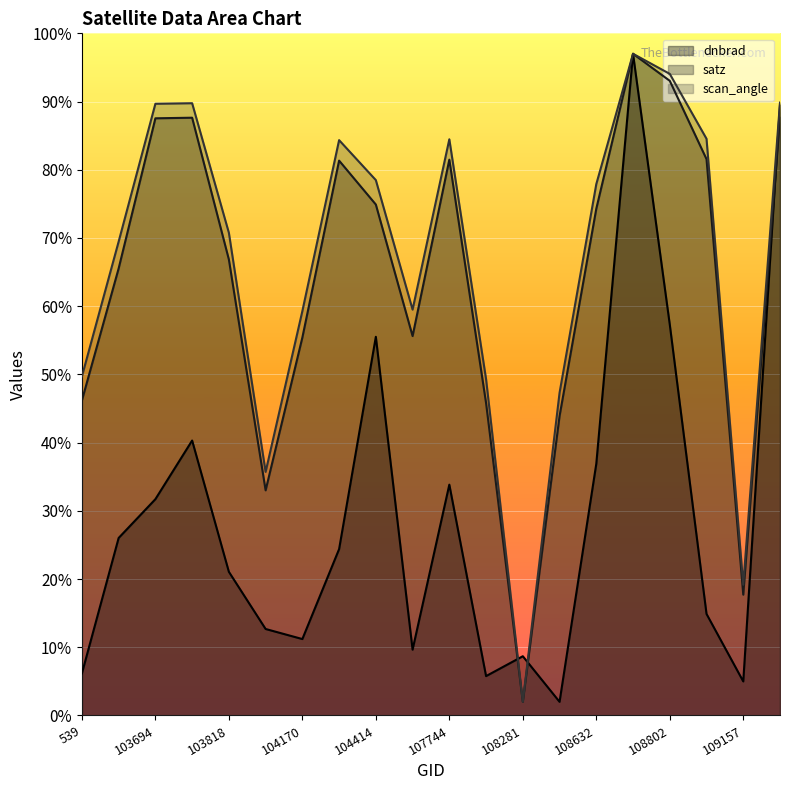

Reading right to left, what are all the values shown in this chart?

dnbrad: 109679=89.5	109157=5.0	108816=14.9	108802=57.3	108645=97.0	108632=36.9	108455=2.0	108281=8.7	108103=5.8	107744=33.8	107573=9.6	104414=55.5	104287=24.4	104170=11.2	103936=12.7	103818=21.1	103702=40.3	103694=31.7	103574=26.0	539=6.2
satz: 109679=87.8	109157=17.7	108816=81.6	108802=93.0	108645=97.0	108632=74.3	108455=43.9	108281=2.0	108103=45.8	107744=81.5	107573=55.6	104414=74.9	104287=81.3	104170=55.4	103936=33.0	103818=66.8	103702=87.6	103694=87.5	103574=65.5	539=46.2
scan_angle: 109679=89.9	109157=19.2	108816=84.5	108802=94.1	108645=97.0	108632=77.9	108455=47.3	108281=2.0	108103=49.3	107744=84.5	107573=59.5	104414=78.5	104287=84.3	104170=59.3	103936=35.7	103818=70.8	103702=89.8	103694=89.7	103574=69.5	539=49.7